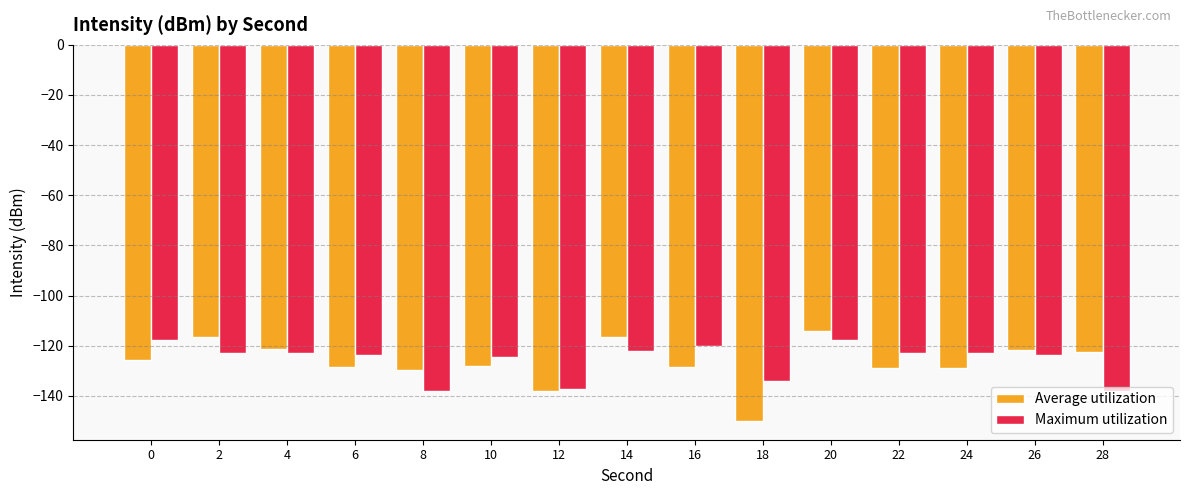

What is the spread (max minus min) of values at 12?

0.8